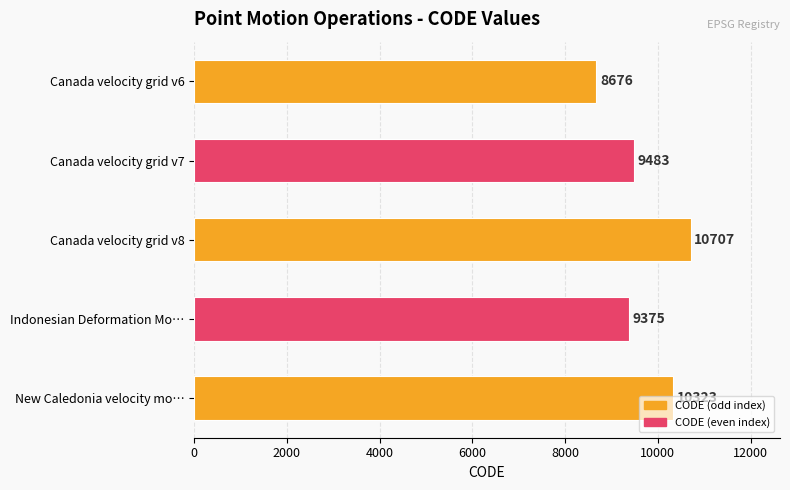

Read the value at Indonesian Deformation Mo….

9375